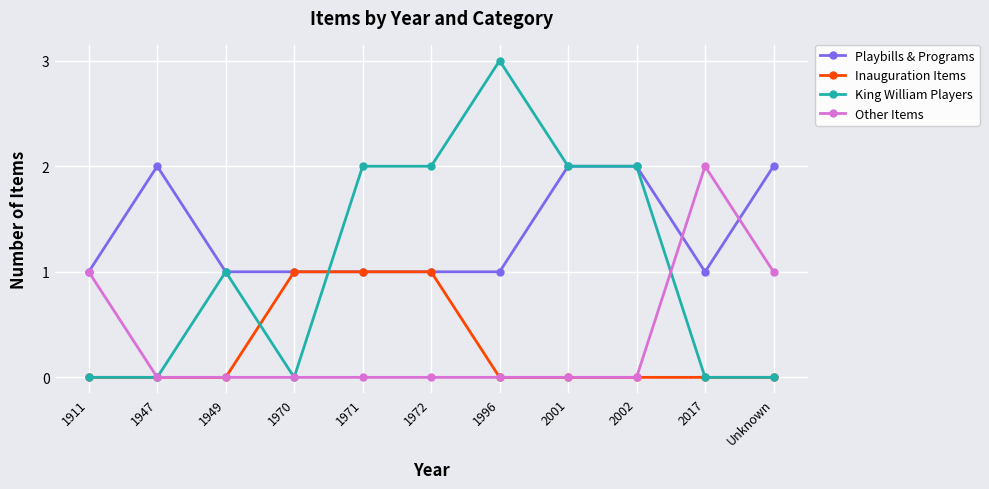

Between 1949 and 1996, which series saw the biggest shift?

King William Players